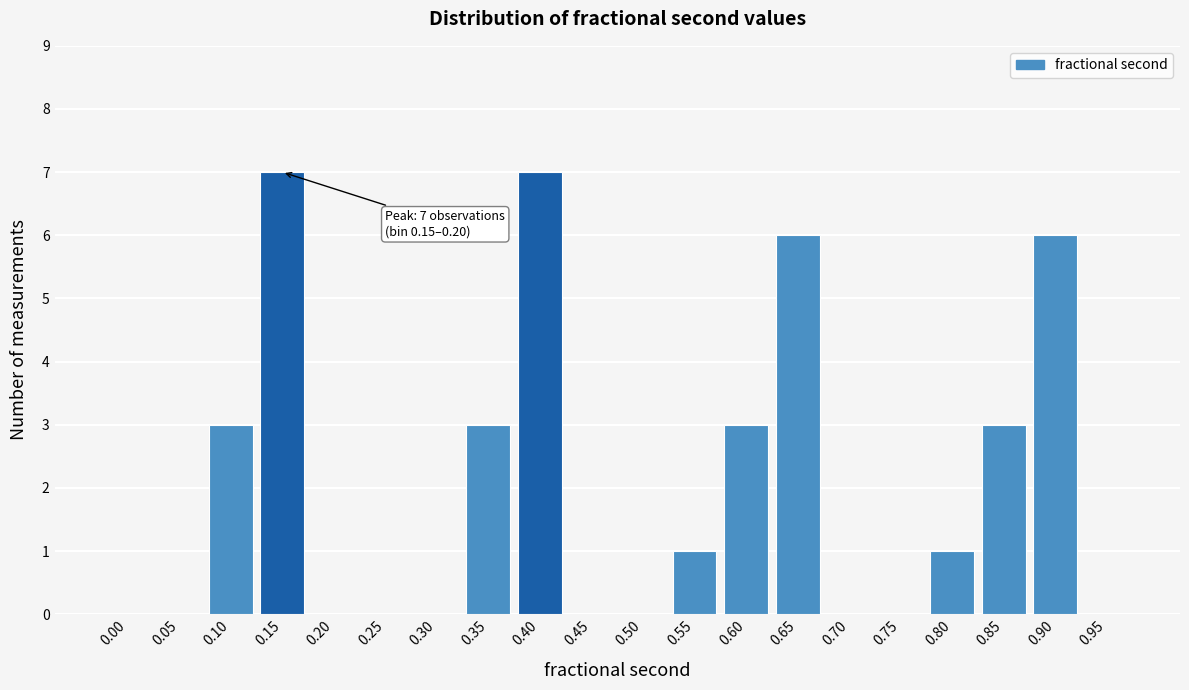

Reading right to left, extract all data points from this chart.

0.95=0	0.90=6	0.85=3	0.80=1	0.75=0	0.70=0	0.65=6	0.60=3	0.55=1	0.50=0	0.45=0	0.40=7	0.35=3	0.30=0	0.25=0	0.20=0	0.15=7	0.10=3	0.05=0	0.00=0